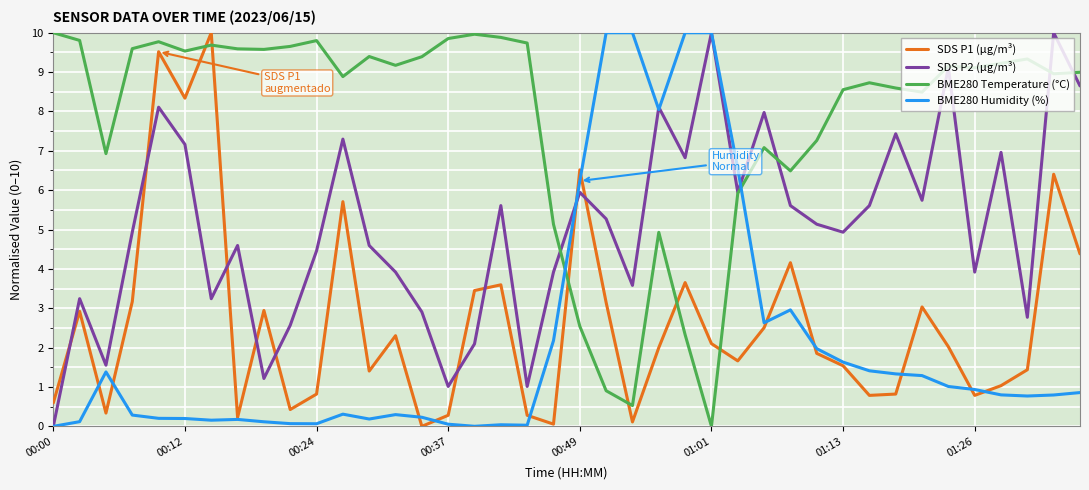

How many times do BME280 Humidity (%) and BME280 Temperature (°C) cross each other?

2